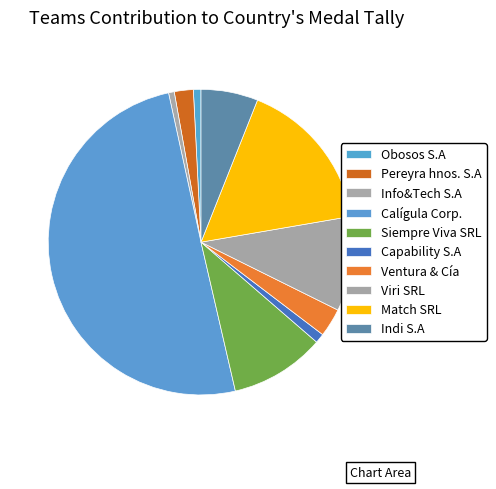

True or false: Viri SRL accounts for 1% of the total.

False